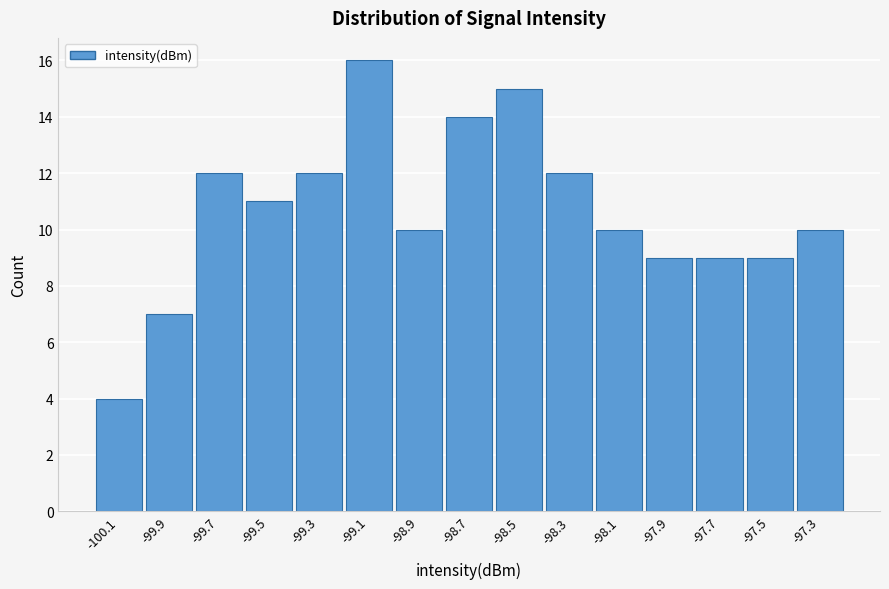

Reading right to left, list all the values displayed in this chart.

-97.3=10	-97.5=9	-97.7=9	-97.9=9	-98.1=10	-98.3=12	-98.5=15	-98.7=14	-98.9=10	-99.1=16	-99.3=12	-99.5=11	-99.7=12	-99.9=7	-100.1=4